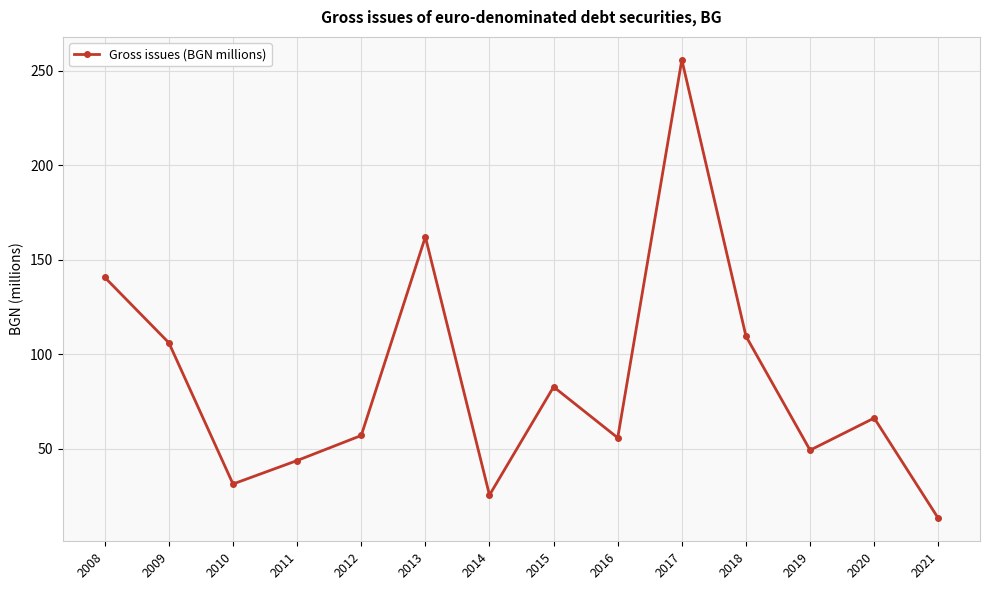

Count the number of categories in the chart.

14